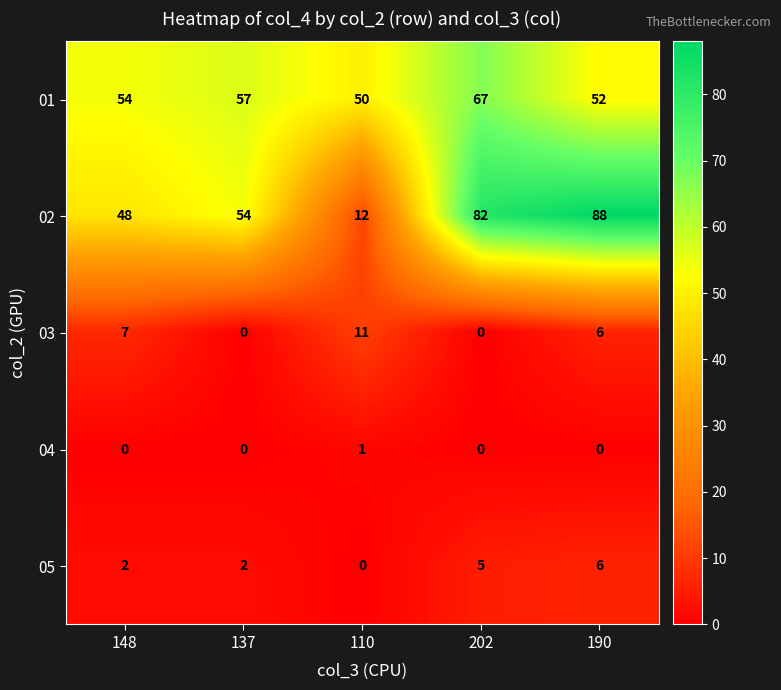

Which series has the largest total across all categories?

02